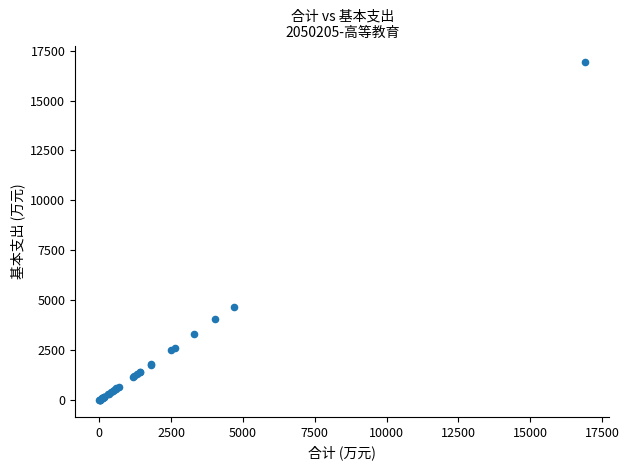

What Y value in the scatter plot is closest to 8457?

4685.9